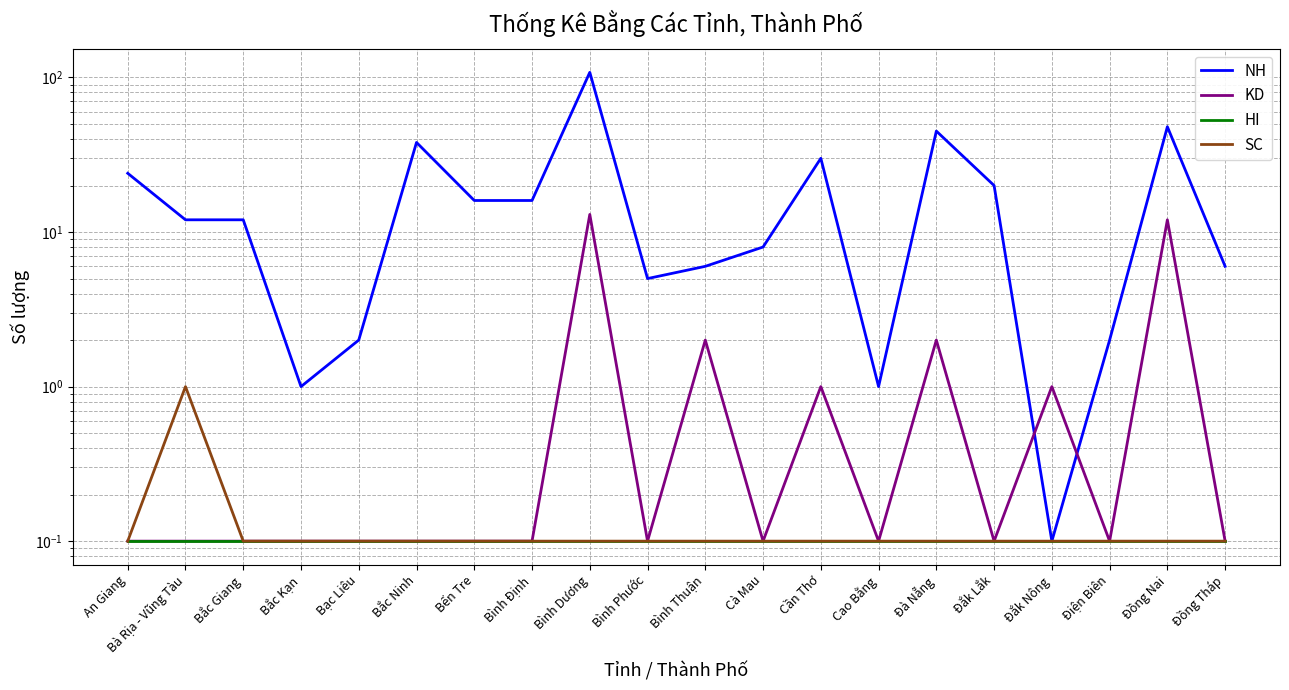

What are all the series names shown in the legend?

NH, KD, HI, SC